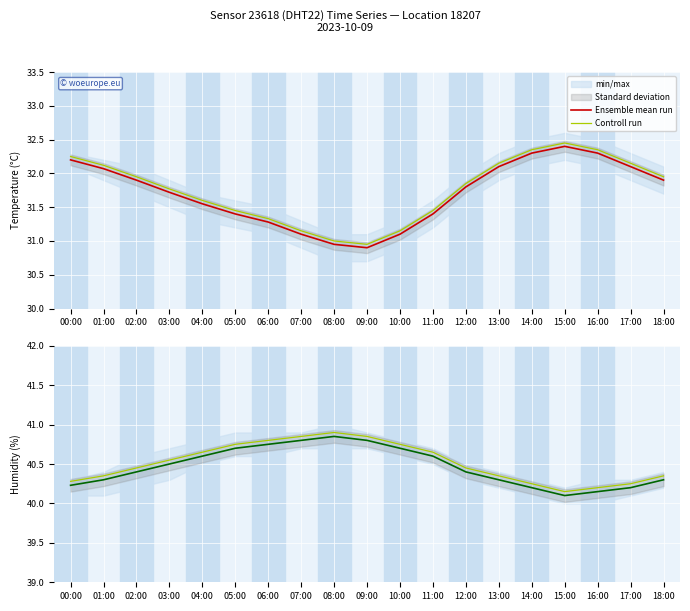

True or false: Ensemble mean run has more than 0 interior local peaks.

True